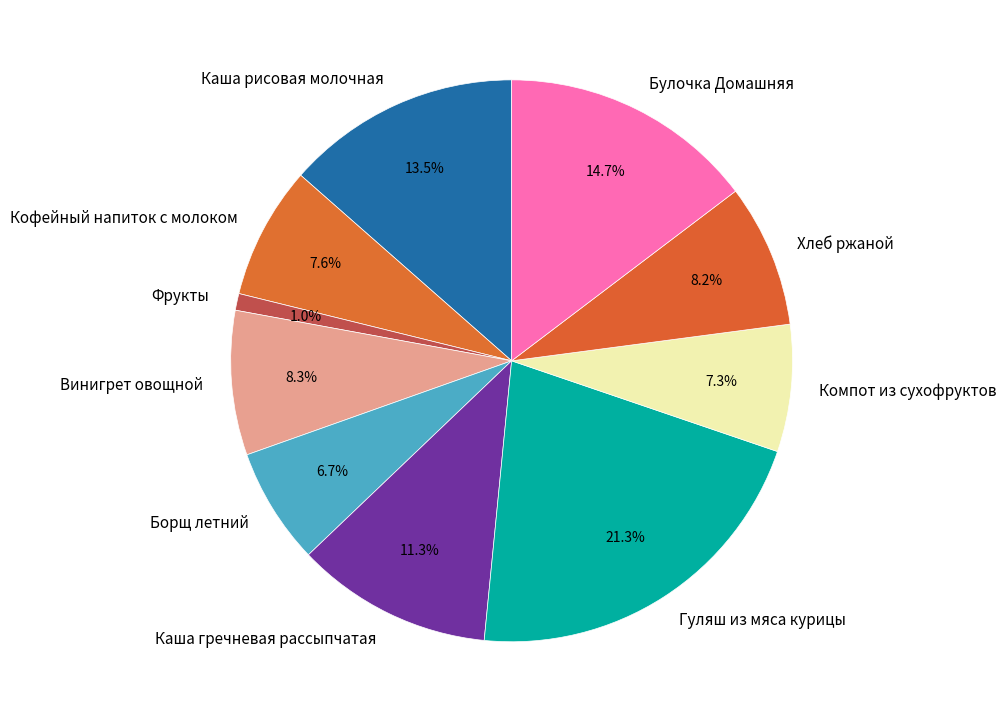

Which slice is the largest?

Гуляш из мяса курицы